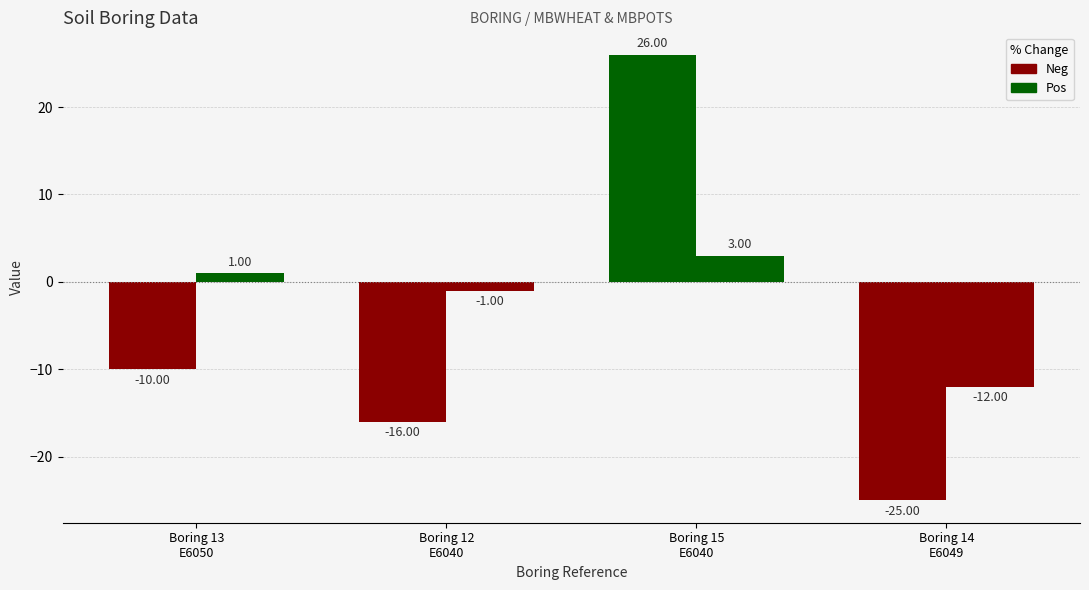

How many categories are shown in the chart?

4